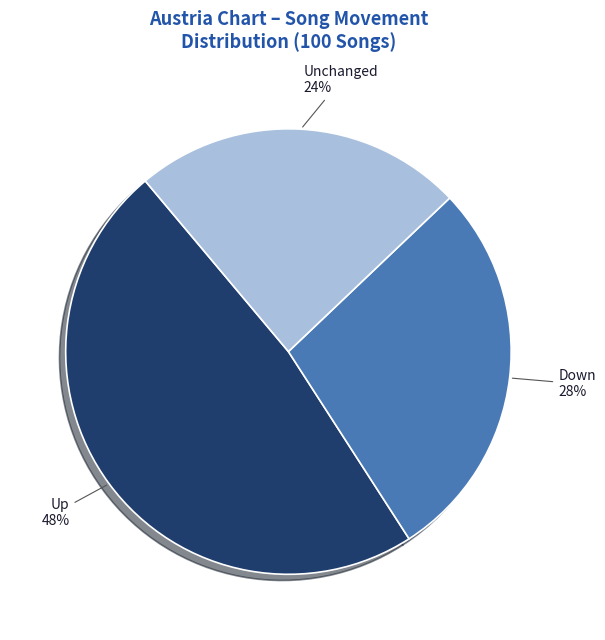

Count the number of slices in the pie.

3